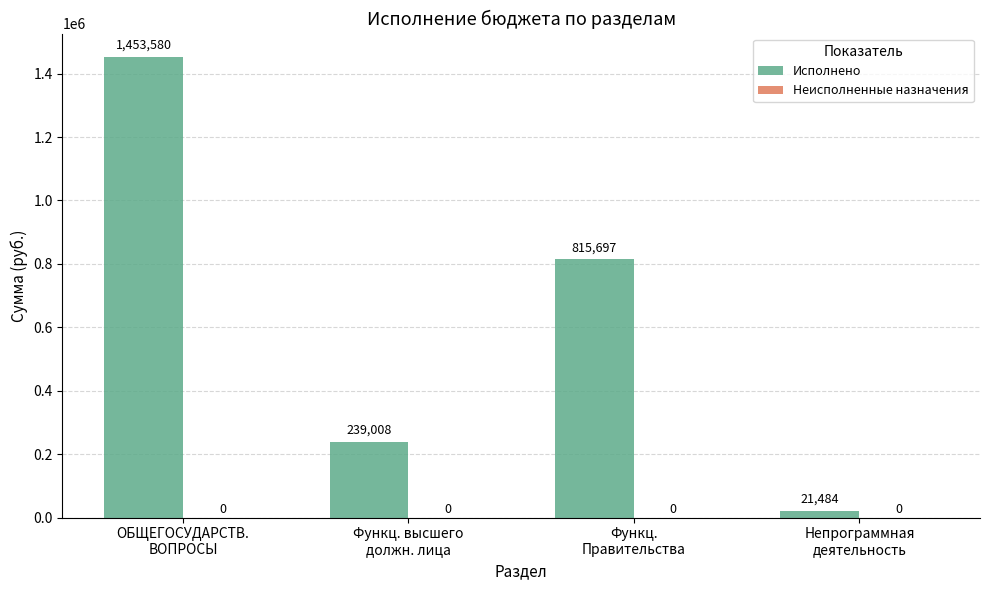

How many bars are there in total?

4